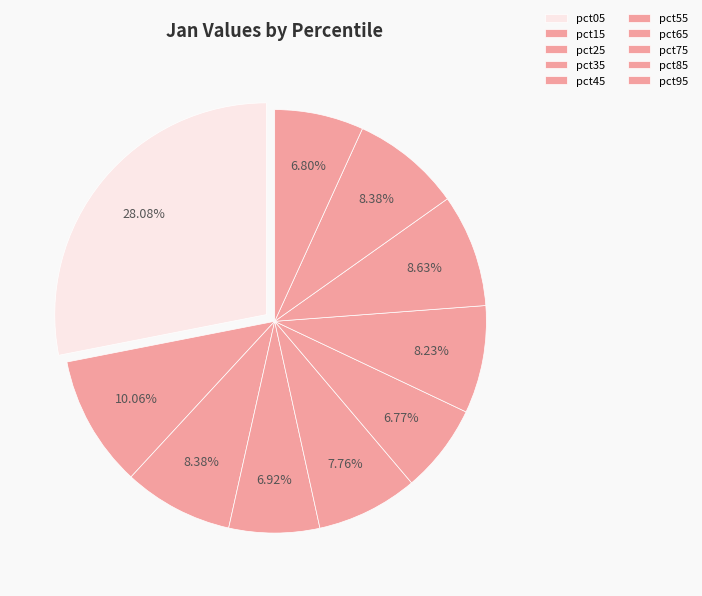

To the nearest percent, what portion does pct15 represent?

10%